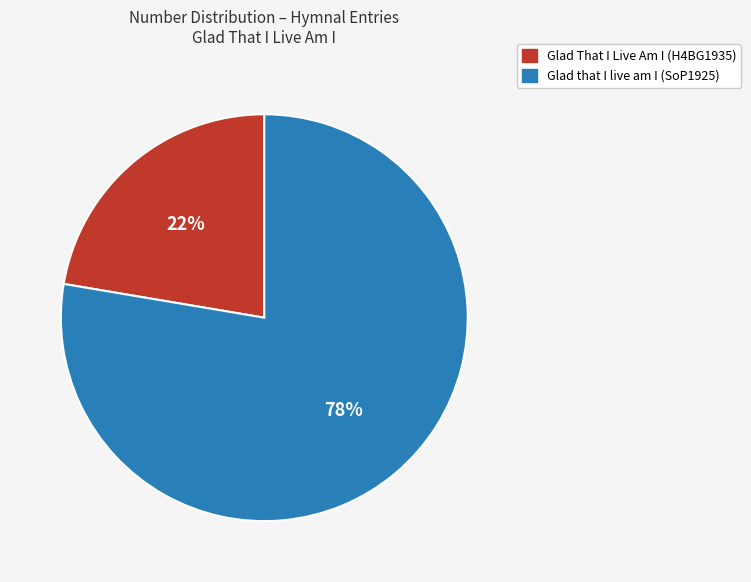

Rank the categories by value from highest to lowest.

Glad that I live am I (SoP1925), Glad That I Live Am I (H4BG1935)